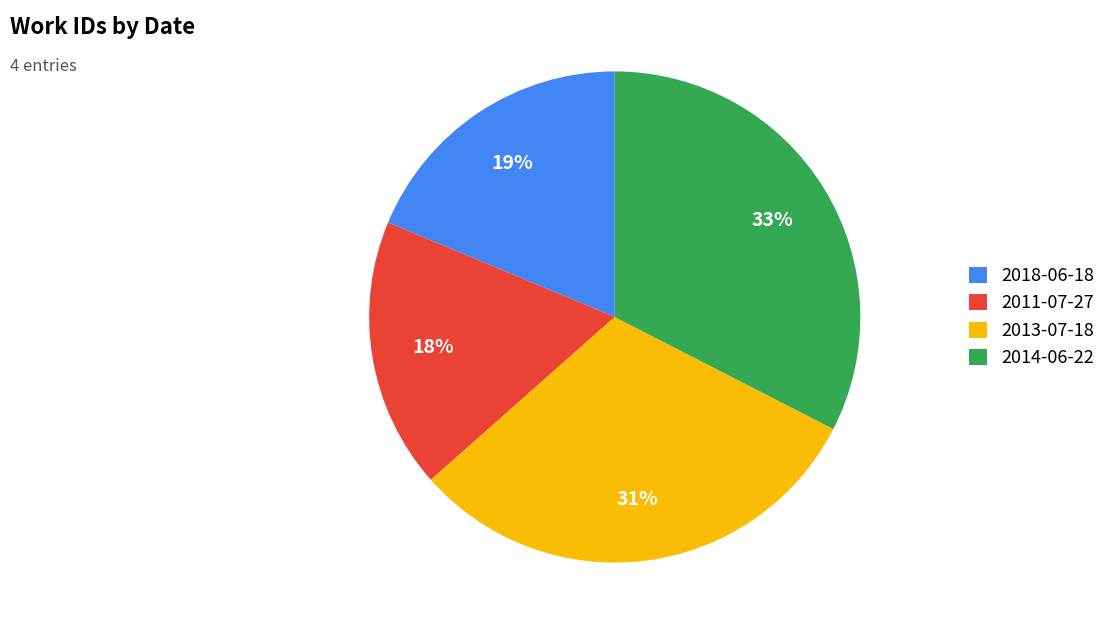

Approximately how many times larger is the value at 2011-07-27 compared to 2013-07-18?

0.6